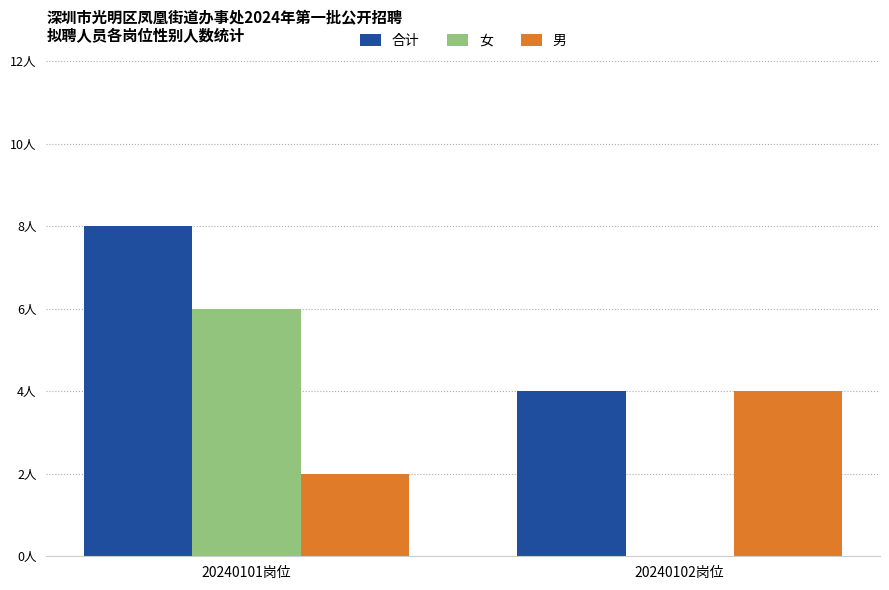

Are the bars grouped side by side (vs. stacked)?

Yes